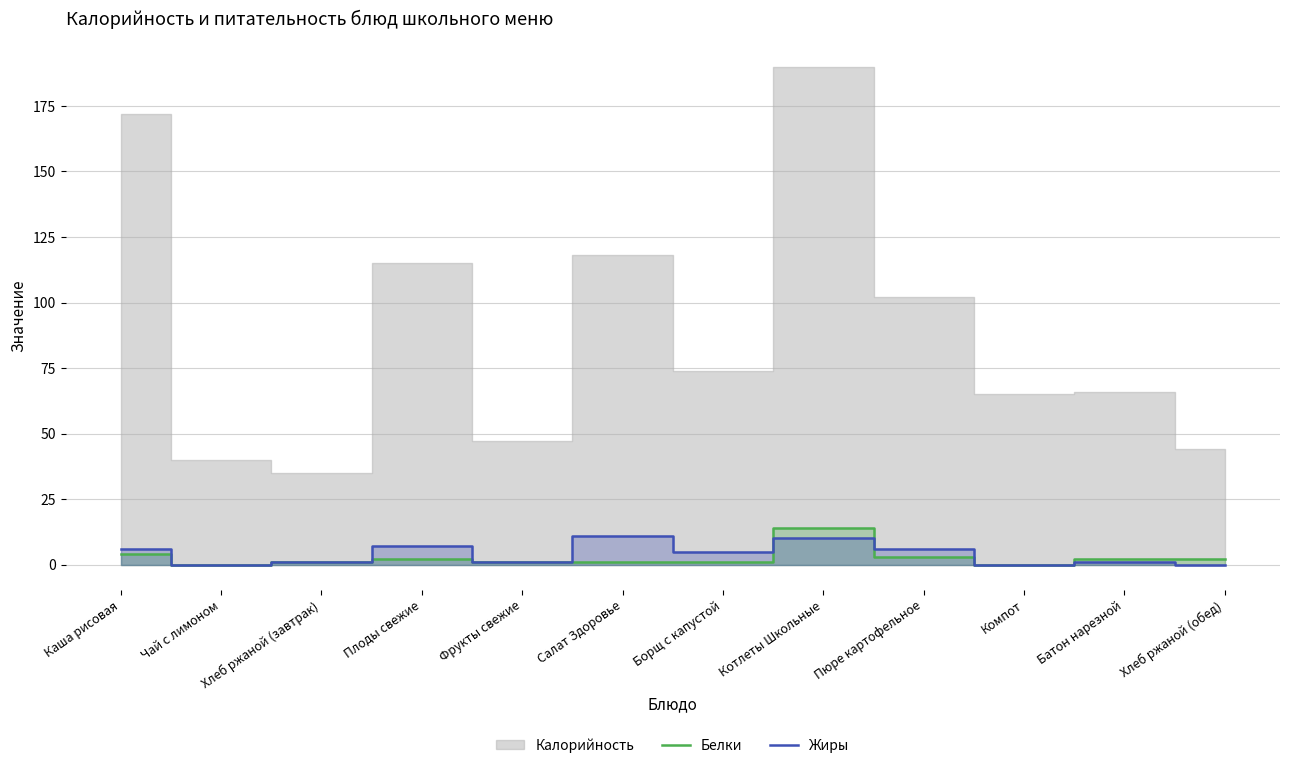

What is the highest value of the Жиры series?

11